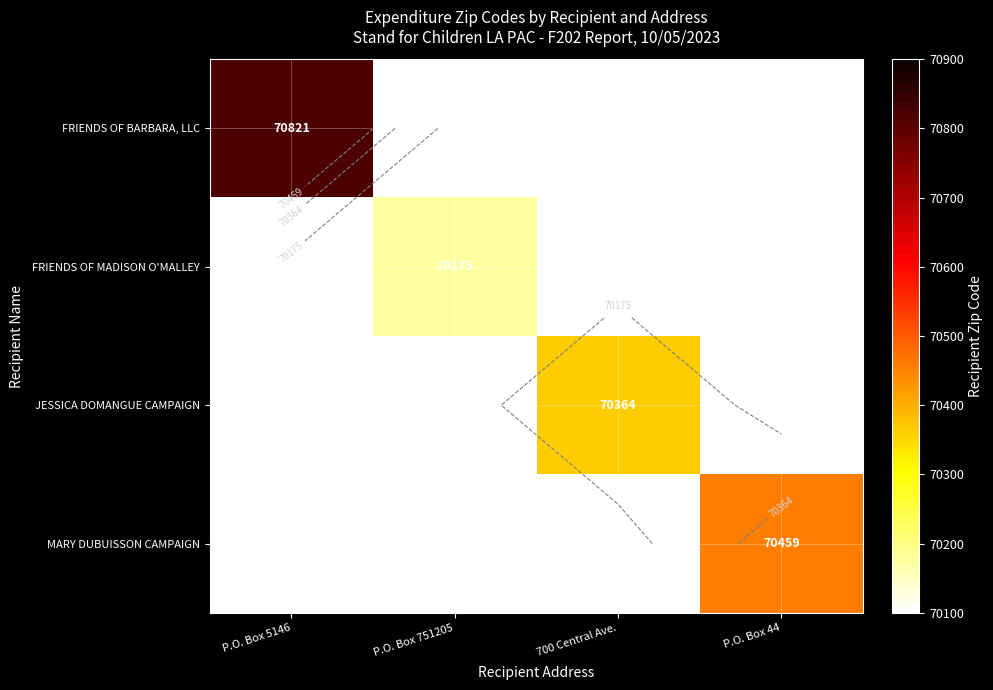

Rank the series by their maximum value, from highest to lowest.

FRIENDS OF BARBARA, LLC, MARY DUBUISSON CAMPAIGN, JESSICA DOMANGUE CAMPAIGN, FRIENDS OF MADISON O'MALLEY